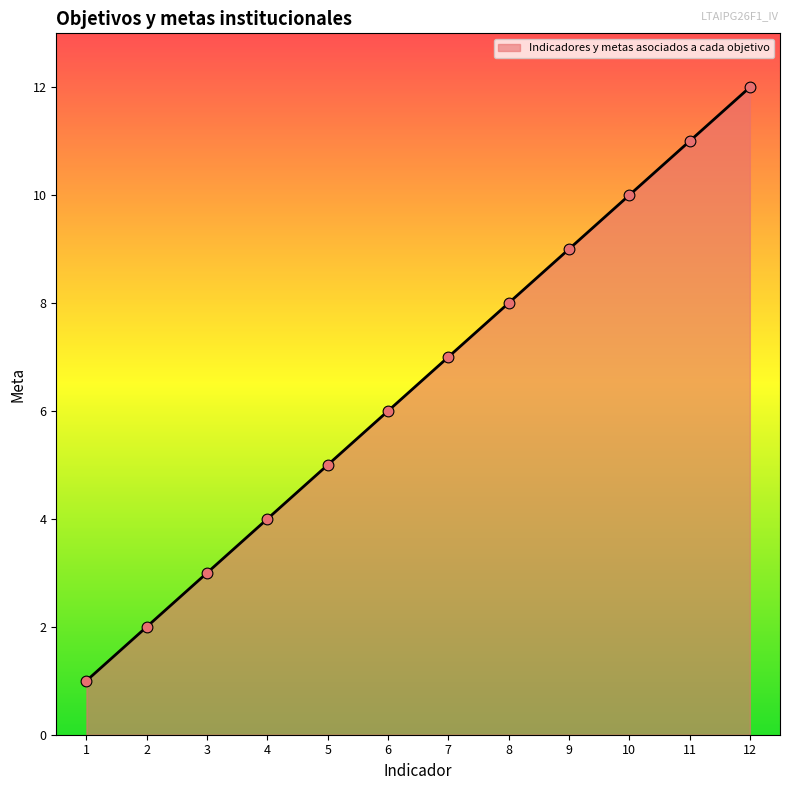

What is the change in value from 1 to 3?

+2